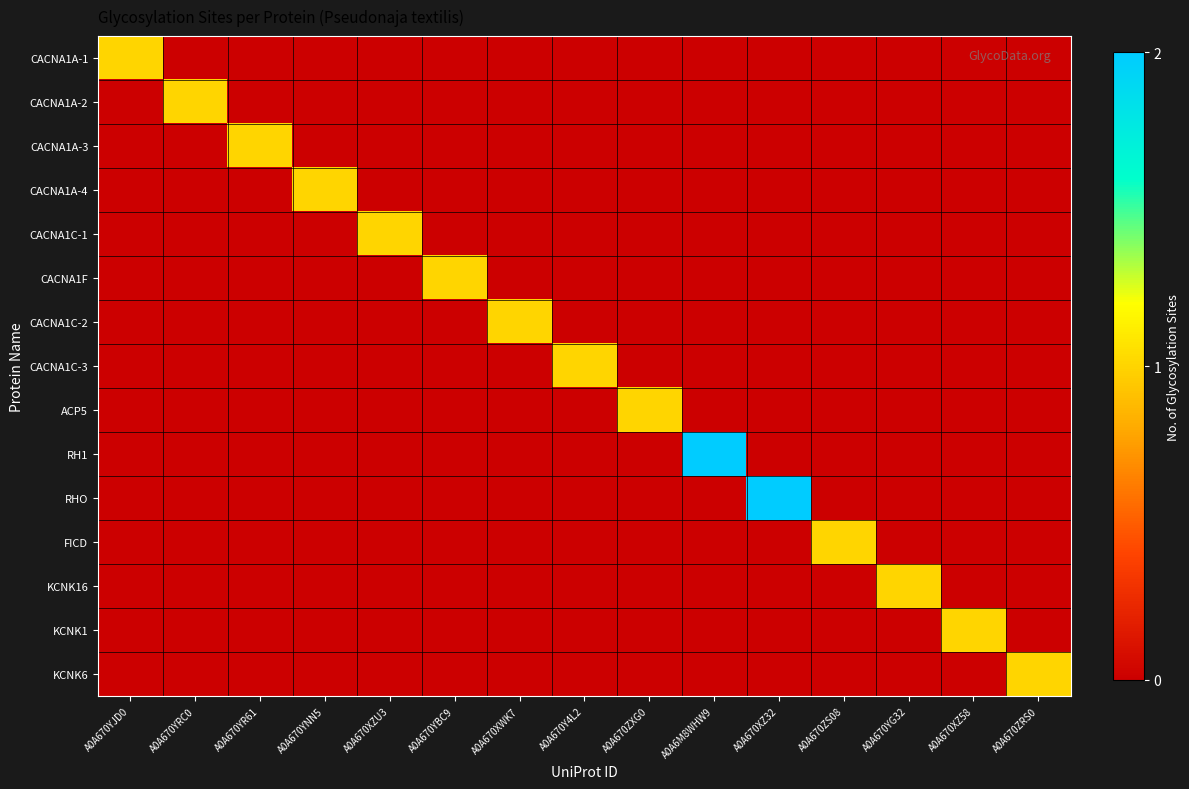

Reading right to left, what are all the values shown in this chart?

CACNA1A-1: A0A670ZRS0=0	A0A670XZ58=0	A0A670YG32=0	A0A670ZS08=0	A0A670XZ32=0	A0A6M8WHW9=0	A0A670ZXG0=0	A0A670Y4L2=0	A0A670XWK7=0	A0A670YBC9=0	A0A670XZU3=0	A0A670YNN5=0	A0A670YR61=0	A0A670YRC0=0	A0A670YJD0=1
CACNA1A-2: A0A670ZRS0=0	A0A670XZ58=0	A0A670YG32=0	A0A670ZS08=0	A0A670XZ32=0	A0A6M8WHW9=0	A0A670ZXG0=0	A0A670Y4L2=0	A0A670XWK7=0	A0A670YBC9=0	A0A670XZU3=0	A0A670YNN5=0	A0A670YR61=0	A0A670YRC0=1	A0A670YJD0=0
CACNA1A-3: A0A670ZRS0=0	A0A670XZ58=0	A0A670YG32=0	A0A670ZS08=0	A0A670XZ32=0	A0A6M8WHW9=0	A0A670ZXG0=0	A0A670Y4L2=0	A0A670XWK7=0	A0A670YBC9=0	A0A670XZU3=0	A0A670YNN5=0	A0A670YR61=1	A0A670YRC0=0	A0A670YJD0=0
CACNA1A-4: A0A670ZRS0=0	A0A670XZ58=0	A0A670YG32=0	A0A670ZS08=0	A0A670XZ32=0	A0A6M8WHW9=0	A0A670ZXG0=0	A0A670Y4L2=0	A0A670XWK7=0	A0A670YBC9=0	A0A670XZU3=0	A0A670YNN5=1	A0A670YR61=0	A0A670YRC0=0	A0A670YJD0=0
CACNA1C-1: A0A670ZRS0=0	A0A670XZ58=0	A0A670YG32=0	A0A670ZS08=0	A0A670XZ32=0	A0A6M8WHW9=0	A0A670ZXG0=0	A0A670Y4L2=0	A0A670XWK7=0	A0A670YBC9=0	A0A670XZU3=1	A0A670YNN5=0	A0A670YR61=0	A0A670YRC0=0	A0A670YJD0=0
CACNA1F: A0A670ZRS0=0	A0A670XZ58=0	A0A670YG32=0	A0A670ZS08=0	A0A670XZ32=0	A0A6M8WHW9=0	A0A670ZXG0=0	A0A670Y4L2=0	A0A670XWK7=0	A0A670YBC9=1	A0A670XZU3=0	A0A670YNN5=0	A0A670YR61=0	A0A670YRC0=0	A0A670YJD0=0
CACNA1C-2: A0A670ZRS0=0	A0A670XZ58=0	A0A670YG32=0	A0A670ZS08=0	A0A670XZ32=0	A0A6M8WHW9=0	A0A670ZXG0=0	A0A670Y4L2=0	A0A670XWK7=1	A0A670YBC9=0	A0A670XZU3=0	A0A670YNN5=0	A0A670YR61=0	A0A670YRC0=0	A0A670YJD0=0
CACNA1C-3: A0A670ZRS0=0	A0A670XZ58=0	A0A670YG32=0	A0A670ZS08=0	A0A670XZ32=0	A0A6M8WHW9=0	A0A670ZXG0=0	A0A670Y4L2=1	A0A670XWK7=0	A0A670YBC9=0	A0A670XZU3=0	A0A670YNN5=0	A0A670YR61=0	A0A670YRC0=0	A0A670YJD0=0
ACP5: A0A670ZRS0=0	A0A670XZ58=0	A0A670YG32=0	A0A670ZS08=0	A0A670XZ32=0	A0A6M8WHW9=0	A0A670ZXG0=1	A0A670Y4L2=0	A0A670XWK7=0	A0A670YBC9=0	A0A670XZU3=0	A0A670YNN5=0	A0A670YR61=0	A0A670YRC0=0	A0A670YJD0=0
RH1: A0A670ZRS0=0	A0A670XZ58=0	A0A670YG32=0	A0A670ZS08=0	A0A670XZ32=0	A0A6M8WHW9=2	A0A670ZXG0=0	A0A670Y4L2=0	A0A670XWK7=0	A0A670YBC9=0	A0A670XZU3=0	A0A670YNN5=0	A0A670YR61=0	A0A670YRC0=0	A0A670YJD0=0
RHO: A0A670ZRS0=0	A0A670XZ58=0	A0A670YG32=0	A0A670ZS08=0	A0A670XZ32=2	A0A6M8WHW9=0	A0A670ZXG0=0	A0A670Y4L2=0	A0A670XWK7=0	A0A670YBC9=0	A0A670XZU3=0	A0A670YNN5=0	A0A670YR61=0	A0A670YRC0=0	A0A670YJD0=0
FICD: A0A670ZRS0=0	A0A670XZ58=0	A0A670YG32=0	A0A670ZS08=1	A0A670XZ32=0	A0A6M8WHW9=0	A0A670ZXG0=0	A0A670Y4L2=0	A0A670XWK7=0	A0A670YBC9=0	A0A670XZU3=0	A0A670YNN5=0	A0A670YR61=0	A0A670YRC0=0	A0A670YJD0=0
KCNK16: A0A670ZRS0=0	A0A670XZ58=0	A0A670YG32=1	A0A670ZS08=0	A0A670XZ32=0	A0A6M8WHW9=0	A0A670ZXG0=0	A0A670Y4L2=0	A0A670XWK7=0	A0A670YBC9=0	A0A670XZU3=0	A0A670YNN5=0	A0A670YR61=0	A0A670YRC0=0	A0A670YJD0=0
KCNK1: A0A670ZRS0=0	A0A670XZ58=1	A0A670YG32=0	A0A670ZS08=0	A0A670XZ32=0	A0A6M8WHW9=0	A0A670ZXG0=0	A0A670Y4L2=0	A0A670XWK7=0	A0A670YBC9=0	A0A670XZU3=0	A0A670YNN5=0	A0A670YR61=0	A0A670YRC0=0	A0A670YJD0=0
KCNK6: A0A670ZRS0=1	A0A670XZ58=0	A0A670YG32=0	A0A670ZS08=0	A0A670XZ32=0	A0A6M8WHW9=0	A0A670ZXG0=0	A0A670Y4L2=0	A0A670XWK7=0	A0A670YBC9=0	A0A670XZU3=0	A0A670YNN5=0	A0A670YR61=0	A0A670YRC0=0	A0A670YJD0=0